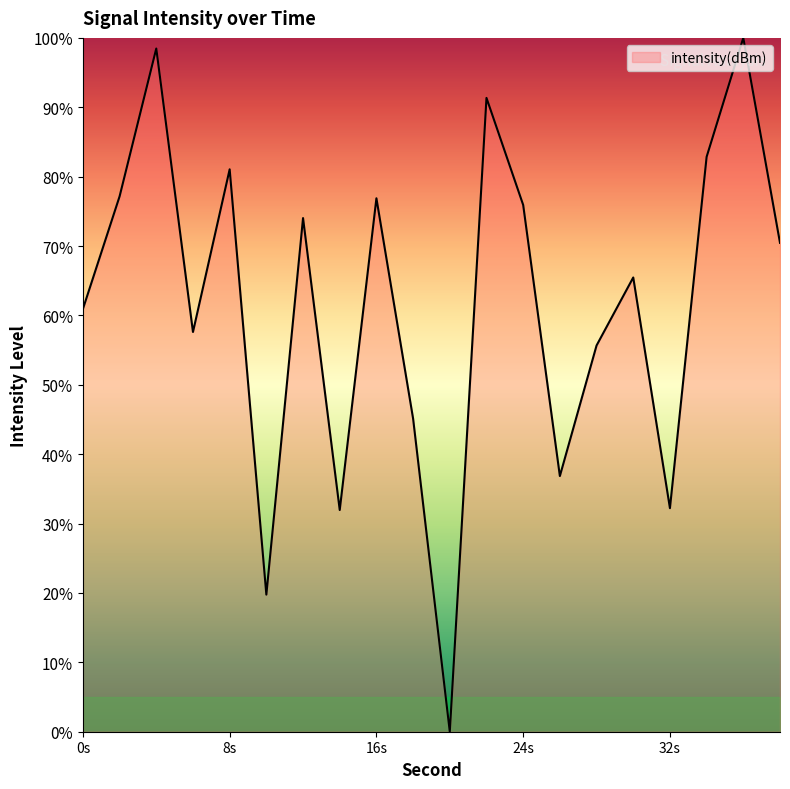

Does the chart have visible grid lines?

No